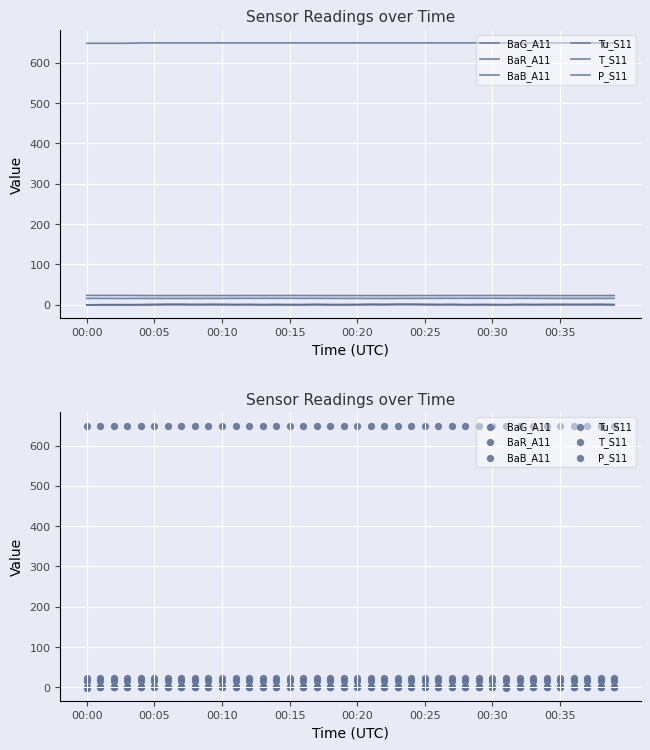

What are all the series names shown in the legend?

BaG_A11, BaR_A11, BaB_A11, Tu_S11, T_S11, P_S11